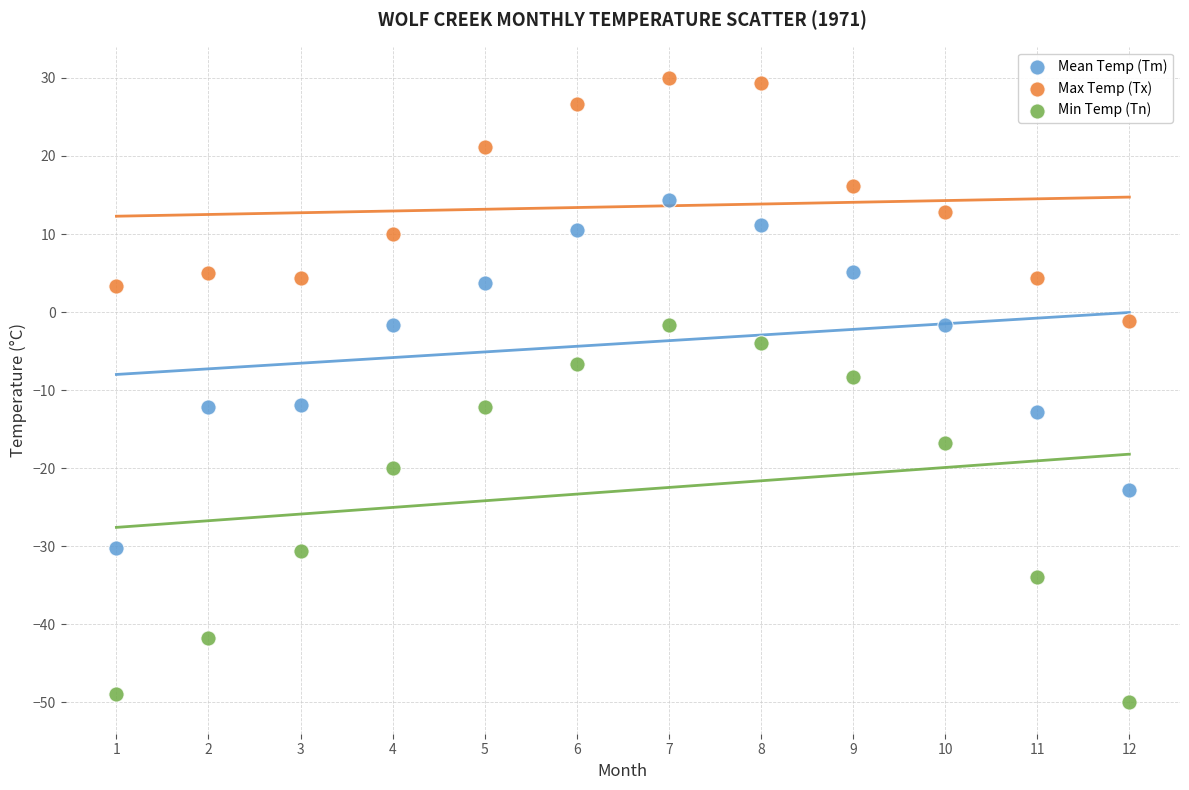

Which series reaches the minimum Y coordinate?

Min Temp (Tn)